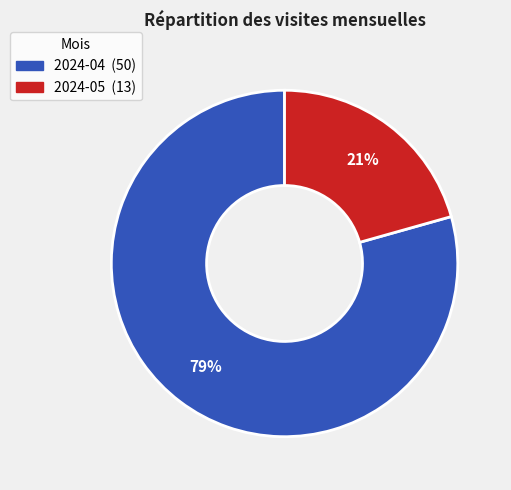

How many segments does this pie chart have?

2